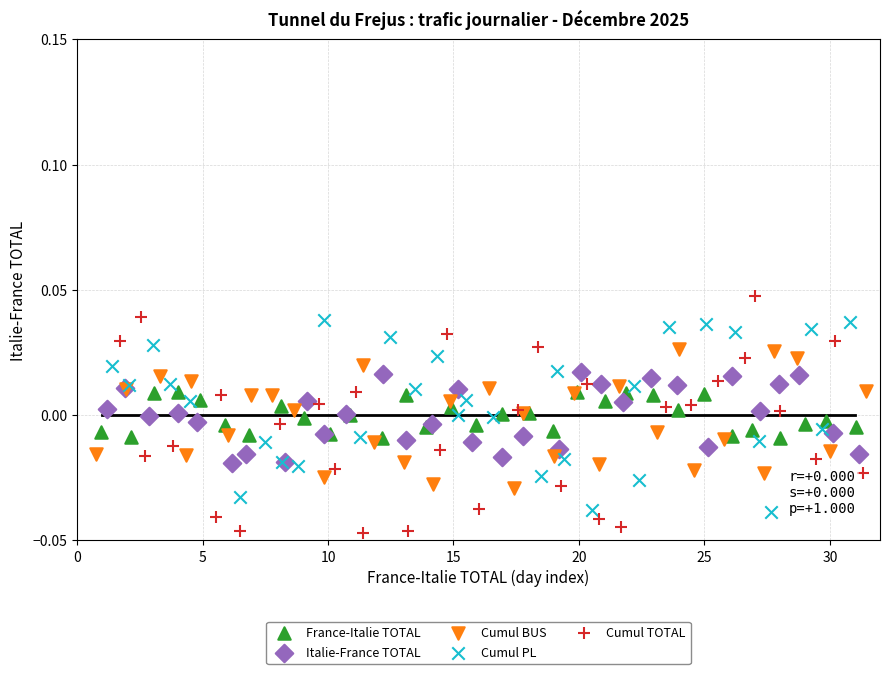

Which series has the widest spread of Y values?

Cumul TOTAL